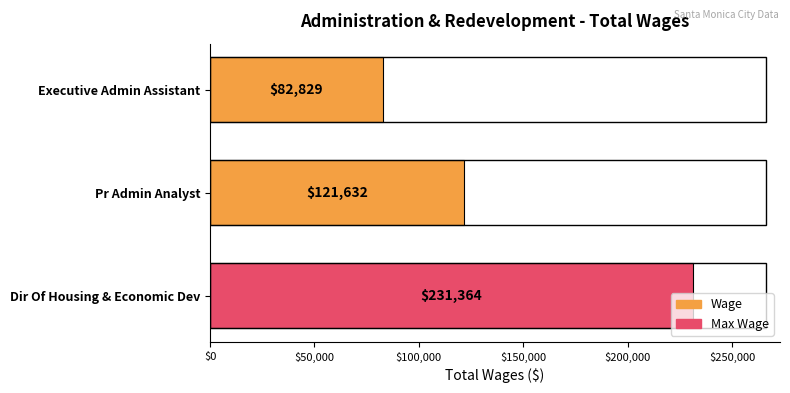

Rank the categories by value from lowest to highest.

Executive Admin Assistant, Pr Admin Analyst, Dir Of Housing & Economic Dev